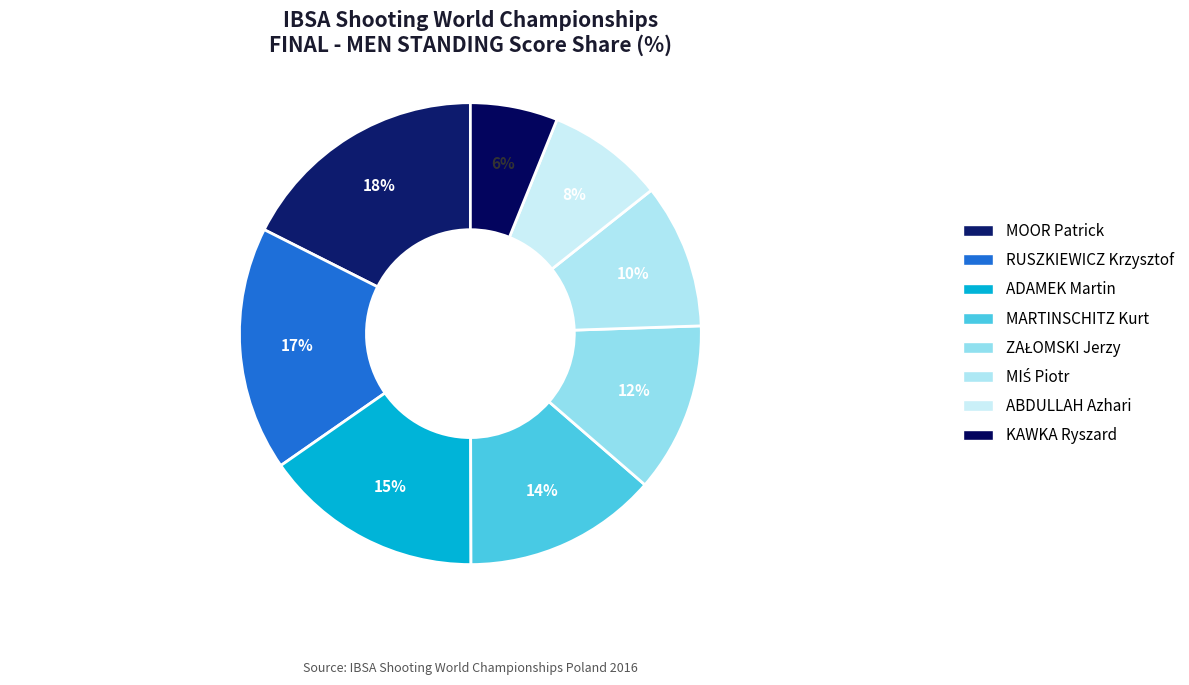

Does RUSZKIEWICZ Krzysztof represent more than half of the total?

No